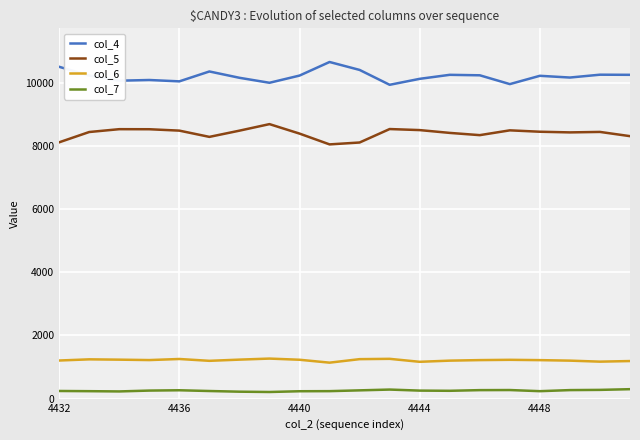

What is the average value of the col_6 series?

1218